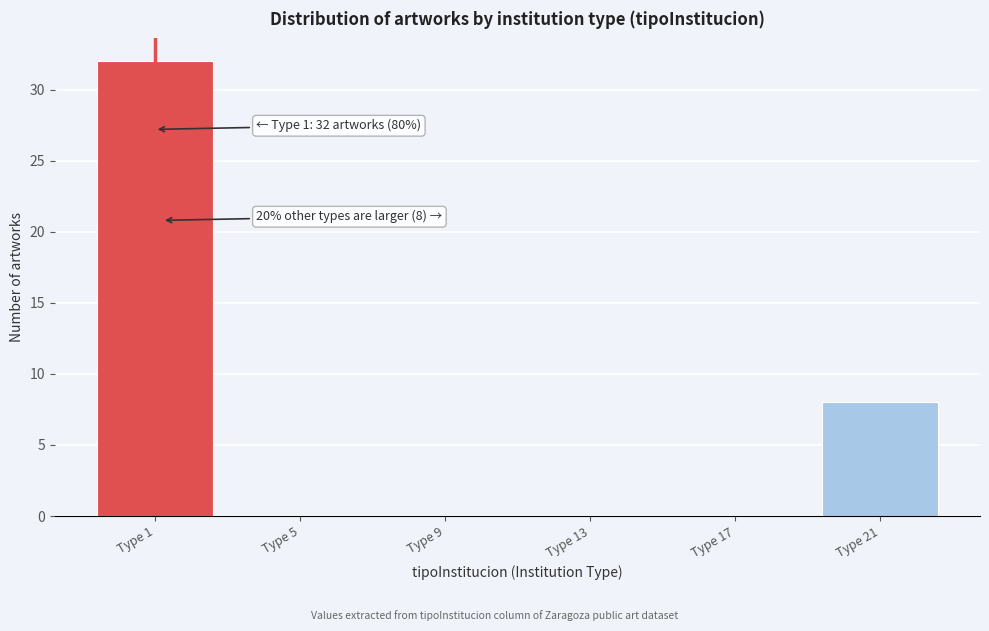

Reading right to left, extract all data points from this chart.

Type 21=8	Type 17=0	Type 13=0	Type 9=0	Type 5=0	Type 1=32